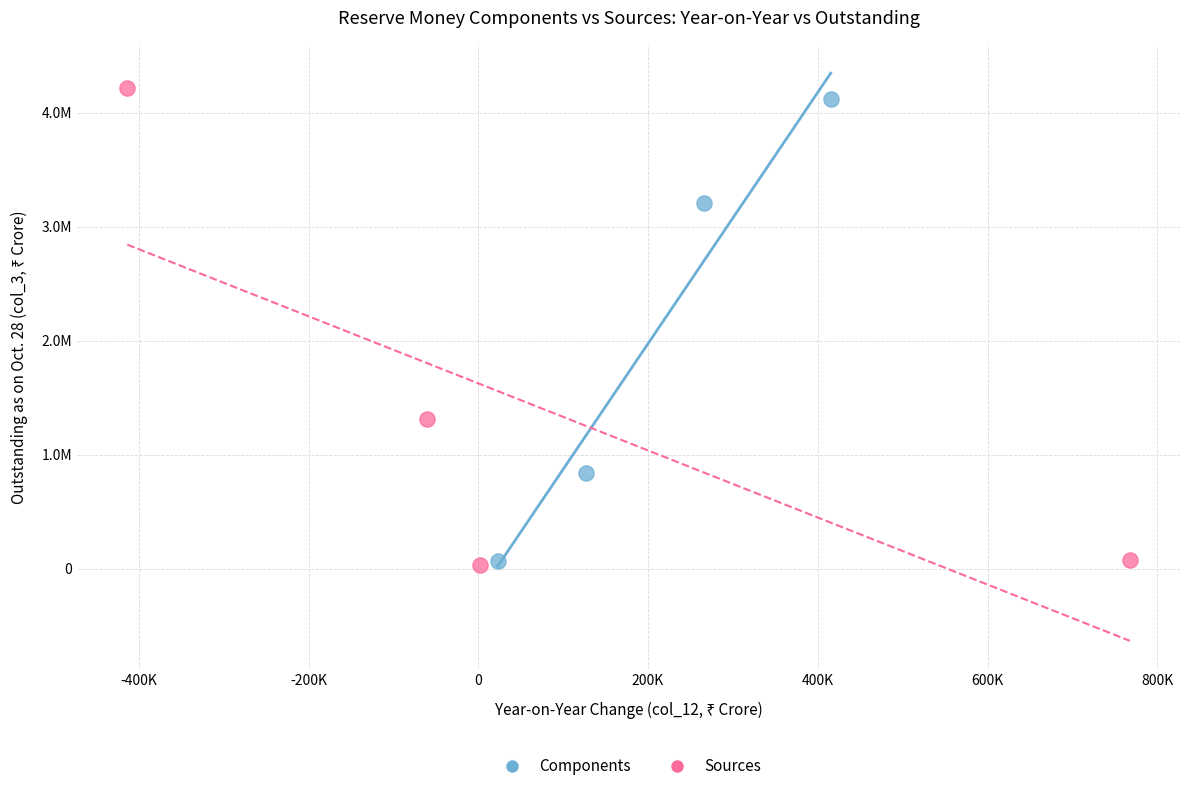

Which series reaches the maximum Y coordinate?

Sources